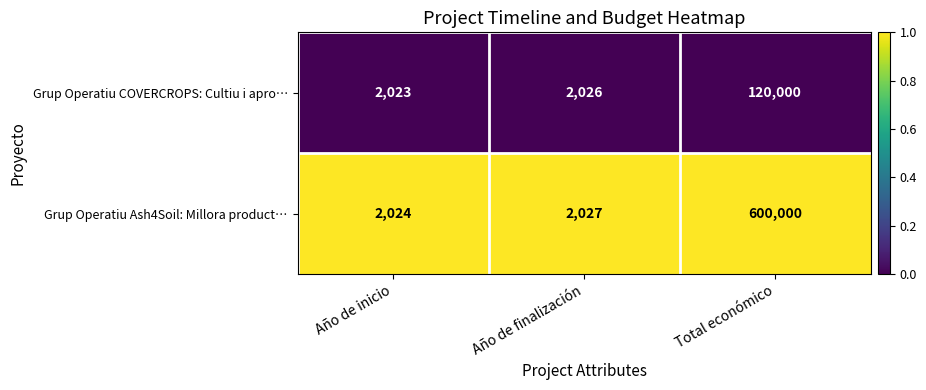

What is the sum of the Grup Operatiu Ash4Soil: Millora product… values at Año de finalización and Año de inicio?

4051